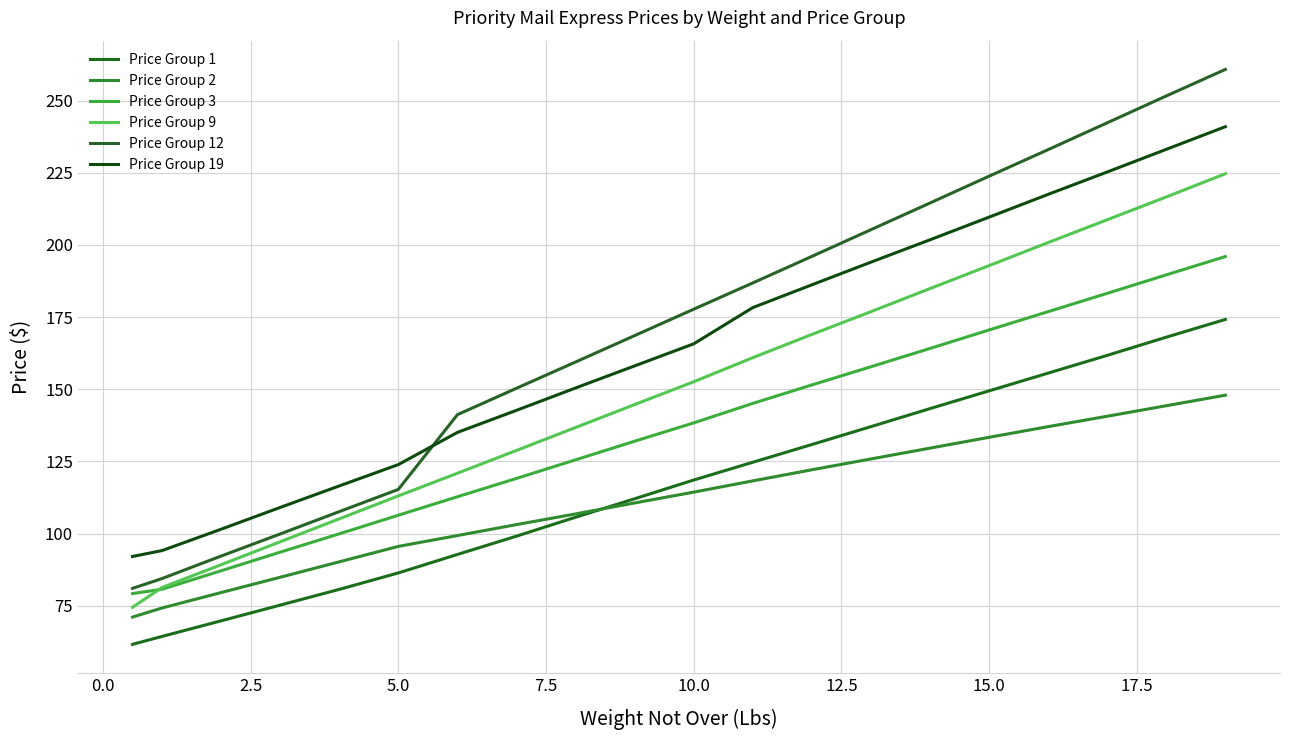

What is the highest value of the Price Group 1 series?

174.2